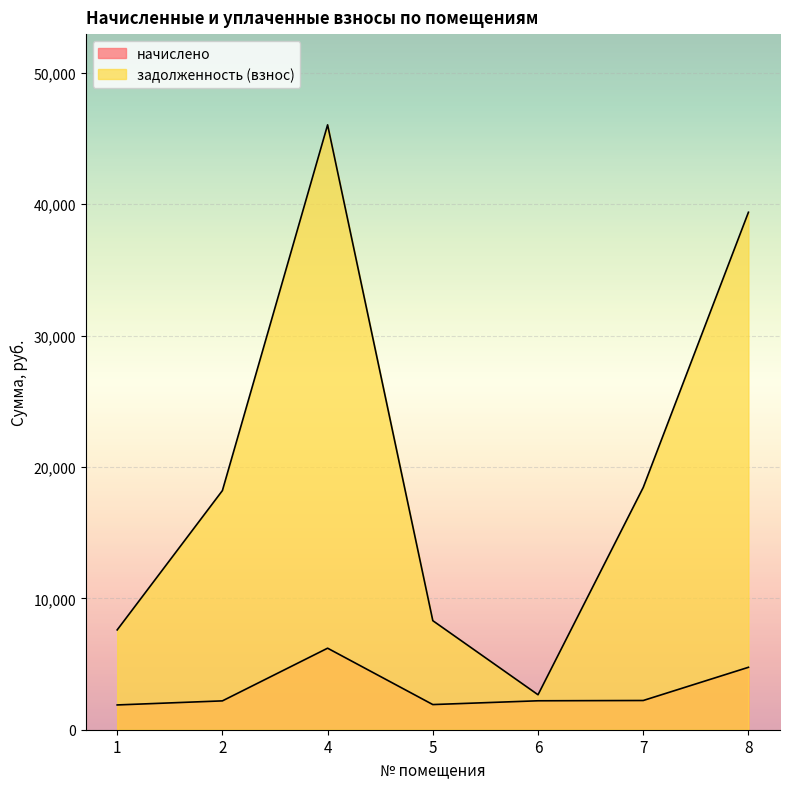

At which category does задолженность (взнос) reach its first local valley?

6